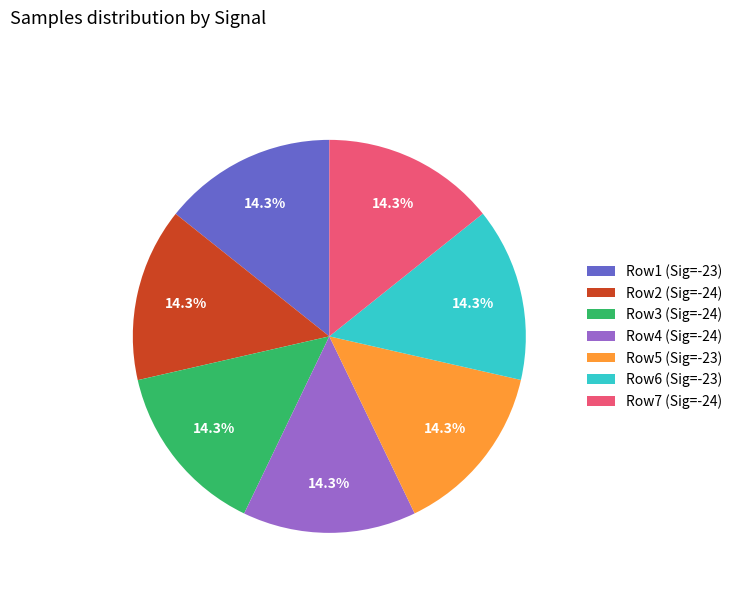

Is there a majority slice in this chart?

No